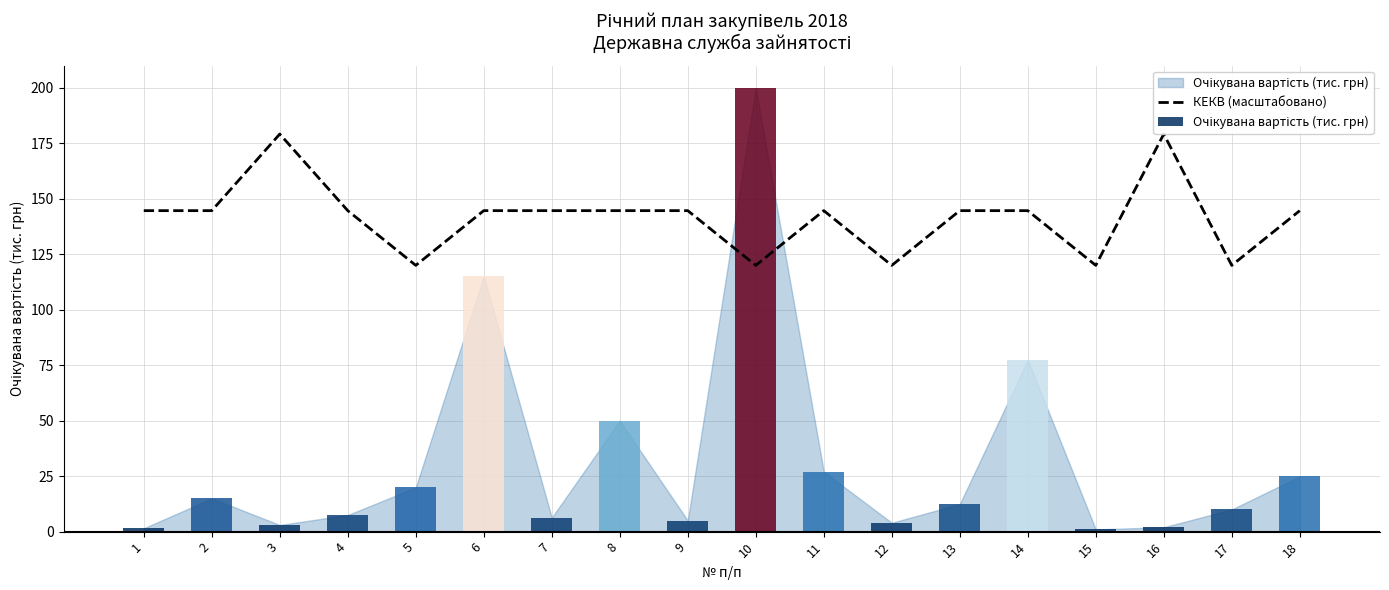

What is the difference between the maximum and minimum values?

59.2